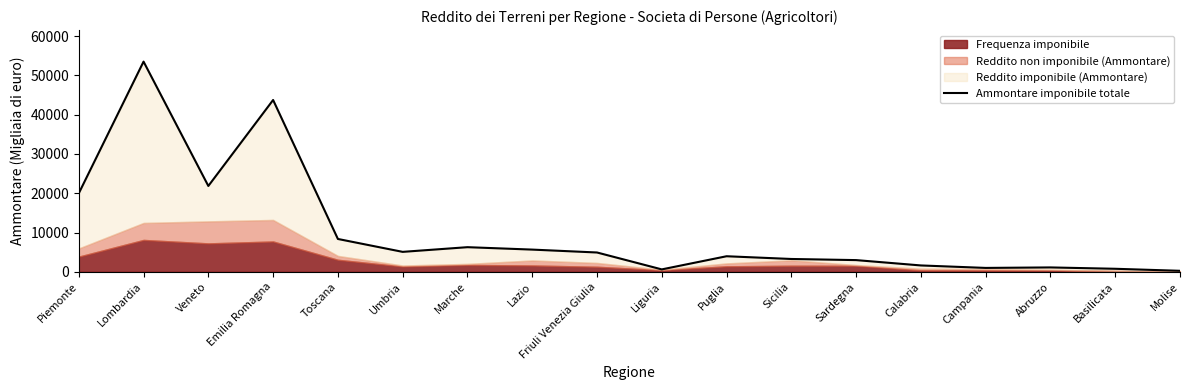

List the labels in order of value, largest first.

Lombardia, Emilia Romagna, Veneto, Piemonte, Toscana, Marche, Lazio, Umbria, Friuli Venezia Giulia, Puglia, Sicilia, Sardegna, Calabria, Abruzzo, Campania, Basilicata, Liguria, Molise